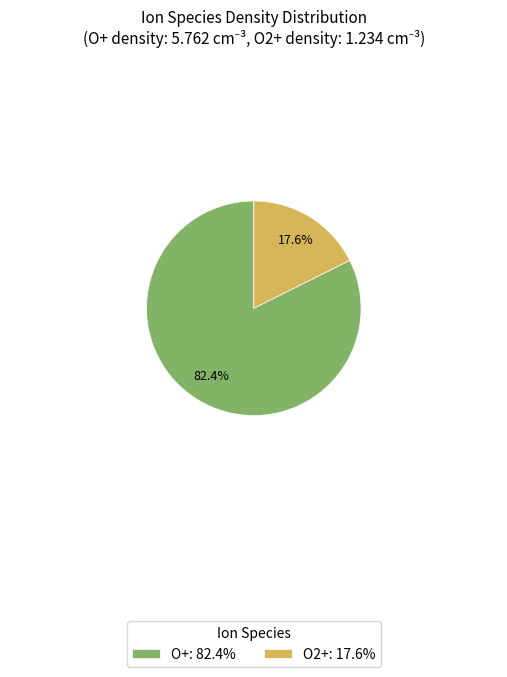

How many slices are in this pie chart?

2